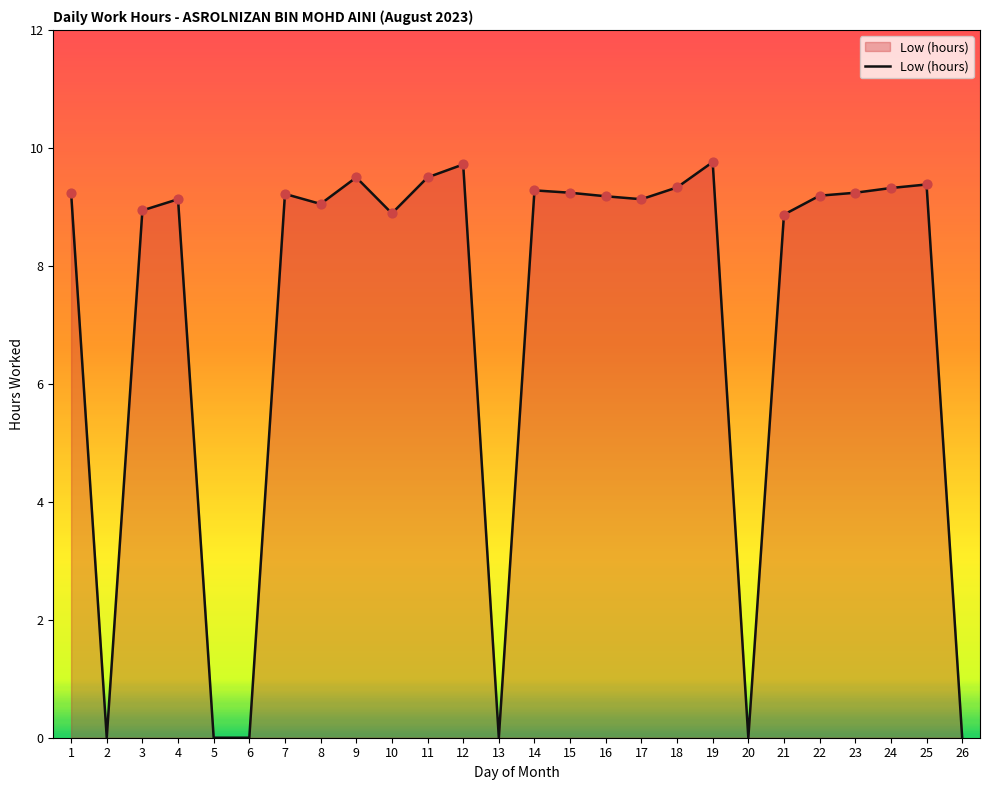

What is the ratio of the value at 23 to the value at 4?

1.0